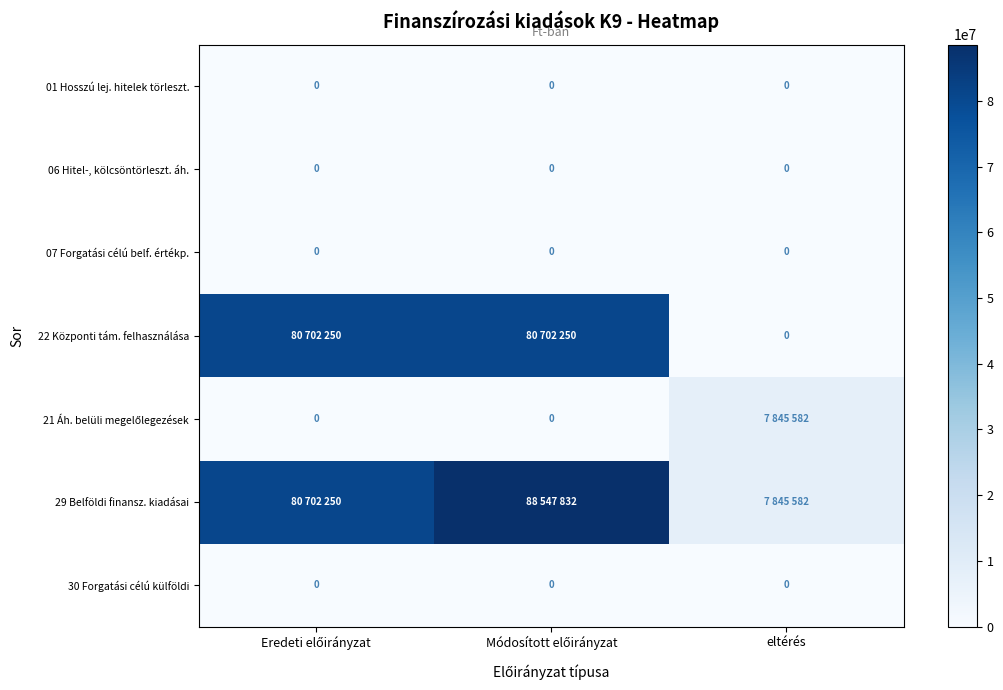

Which has a higher value, eltérés or Eredeti előirányzat?

eltérés